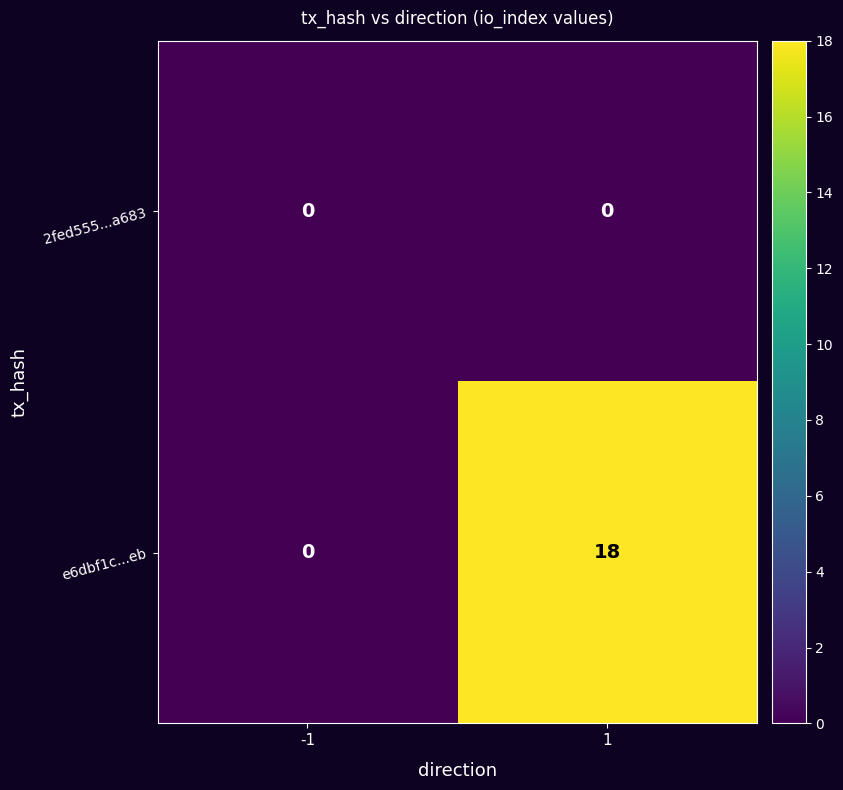

True or false: e6dbf1c...eb has a value of 25 at 1.

False